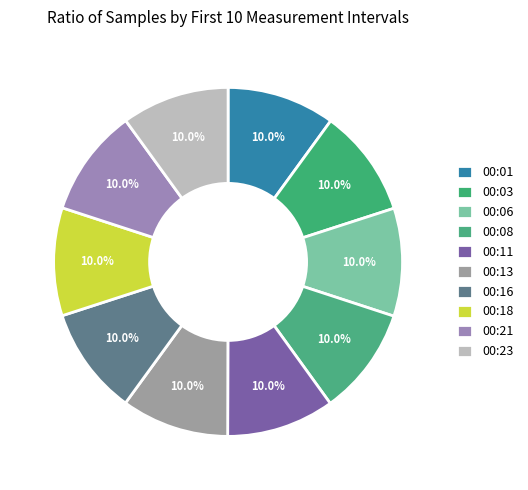

How many slices are in this pie chart?

10